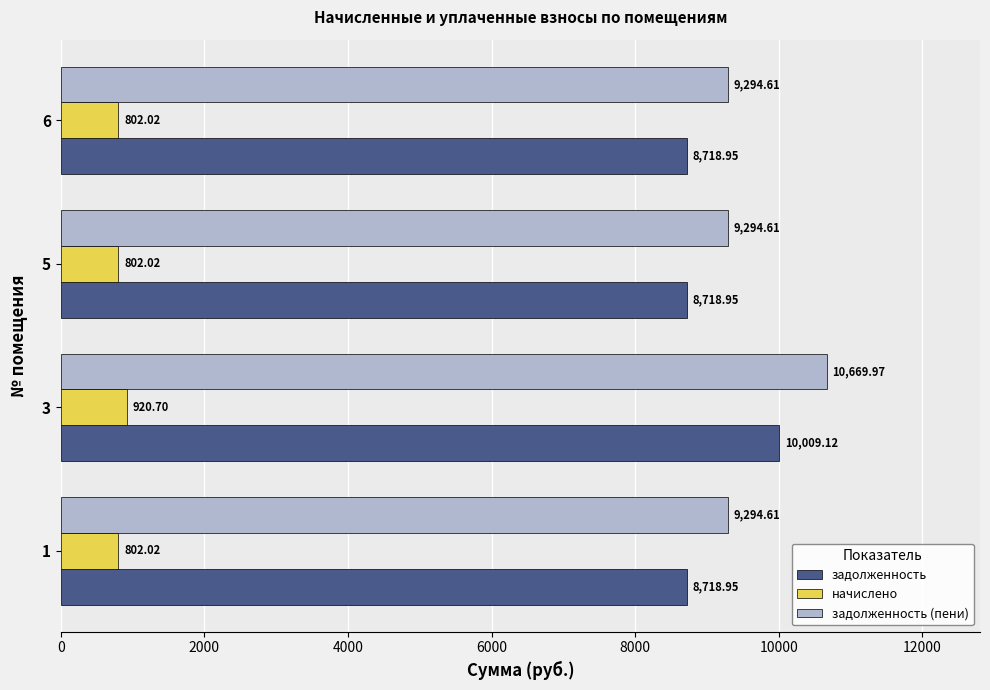

What is the average value of the начислено series?

831.7